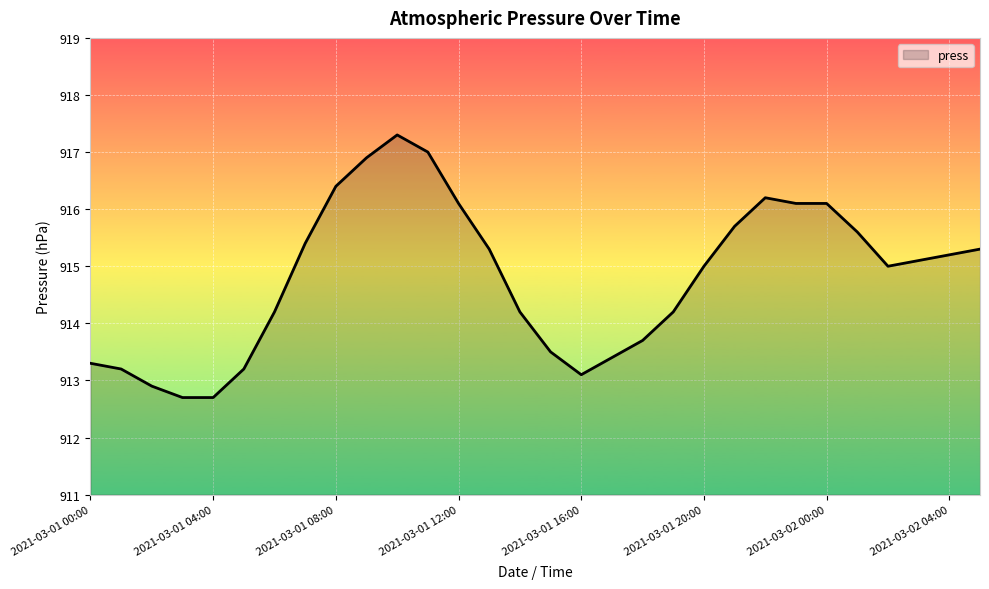

What is the smallest value displayed?

912.7